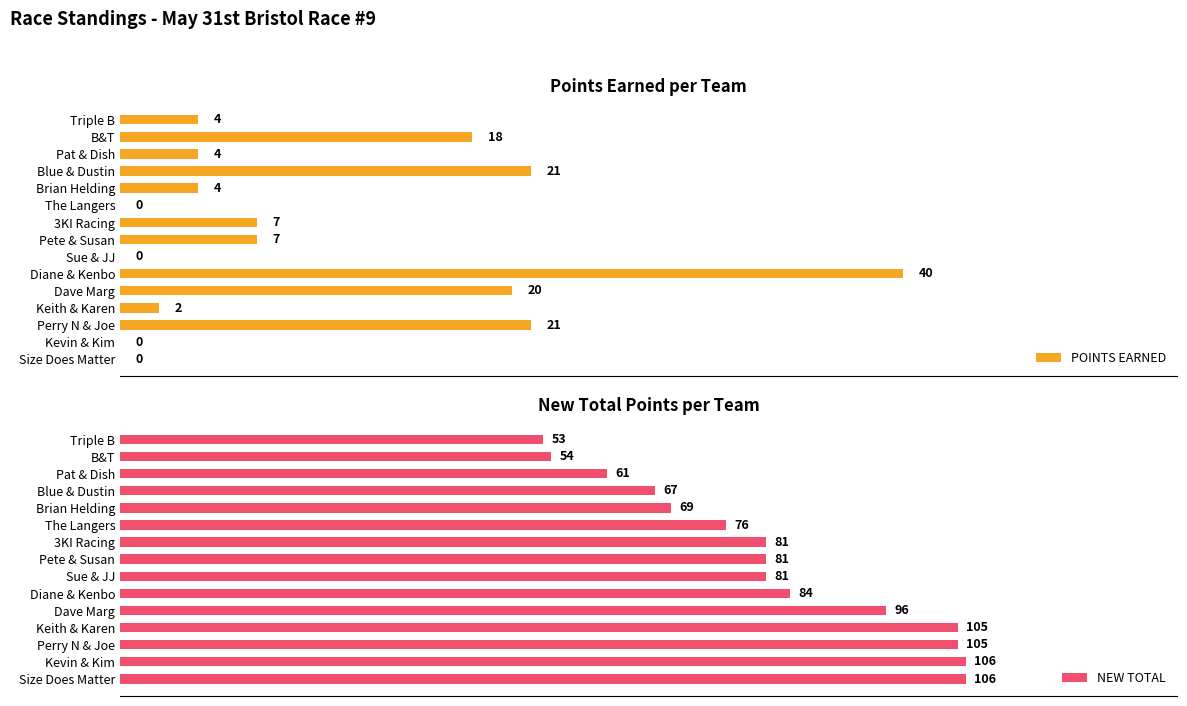

At which label does NEW TOTAL reach its minimum?

Triple B